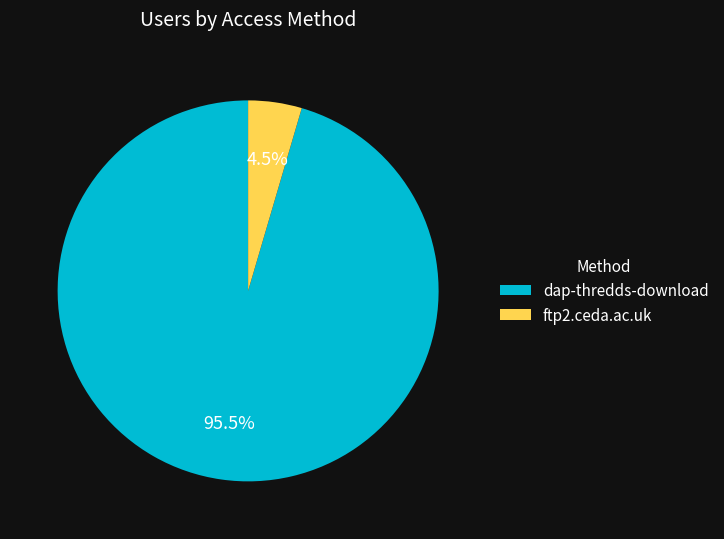

Which category has the smallest portion of the pie?

ftp2.ceda.ac.uk